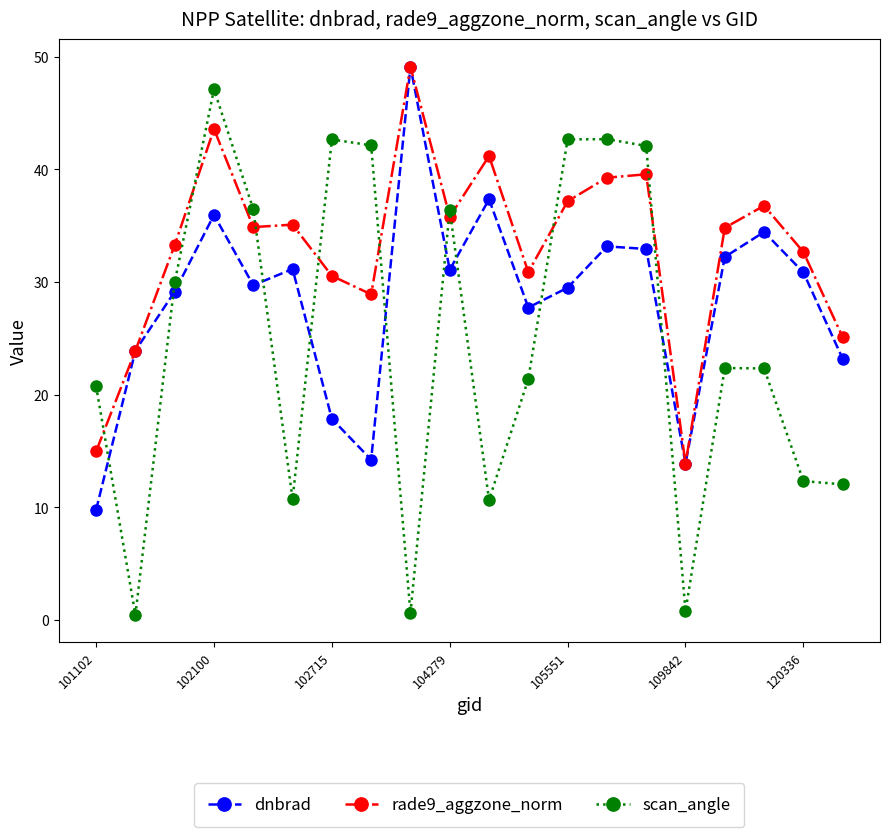

Rank the series by their average value, from lowest to highest.

scan_angle, dnbrad, rade9_aggzone_norm